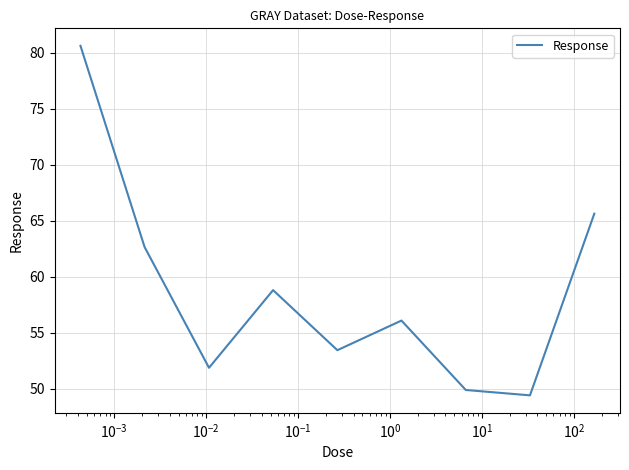

What is the difference between the maximum and minimum values?

31.2